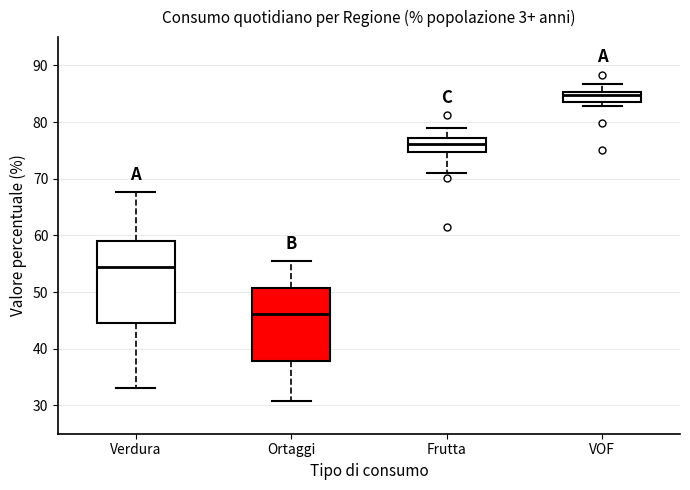

Reading left to right, transcribe this box plot: for each box, give where its median line is, the range the box spans, and where its two whiskers end, as read against the y-axis. The values are not printed on the chart, so give them approximately, as read against the axis.

Verdura: median 54, box 45 to 59, whiskers 33 to 68
Ortaggi: median 46, box 38 to 51, whiskers 31 to 55
Frutta: median 76, box 75 to 77, whiskers 71 to 79
VOF: median 85 (inside the box), box 84 to 85, whiskers 83 to 87